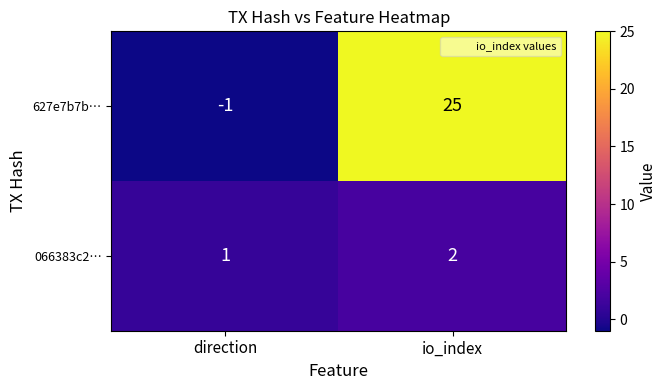

Reading right to left, extract all data points from this chart.

627e7b7b…: io_index=25	direction=-1
066383c2…: io_index=2	direction=1